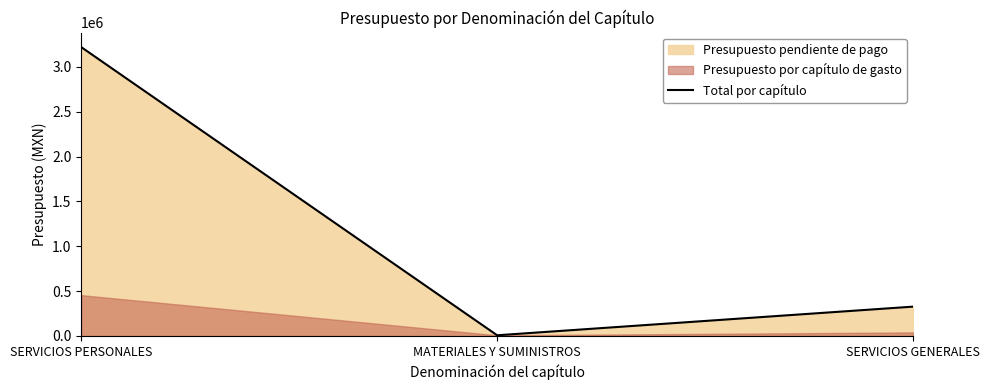

What is the sum of all values?

3556044.9